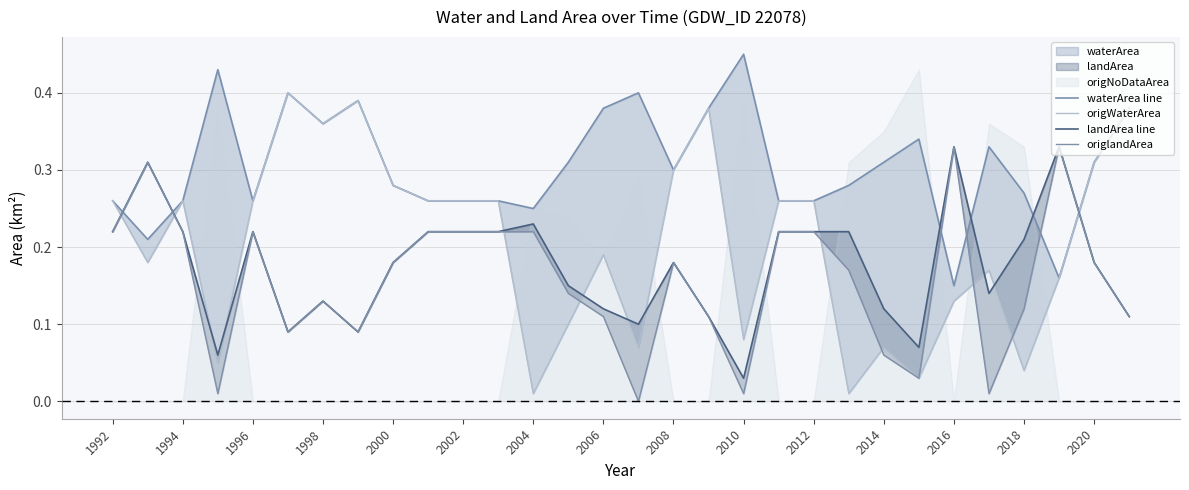

Which series has the largest range (max minus min)?

origWaterArea